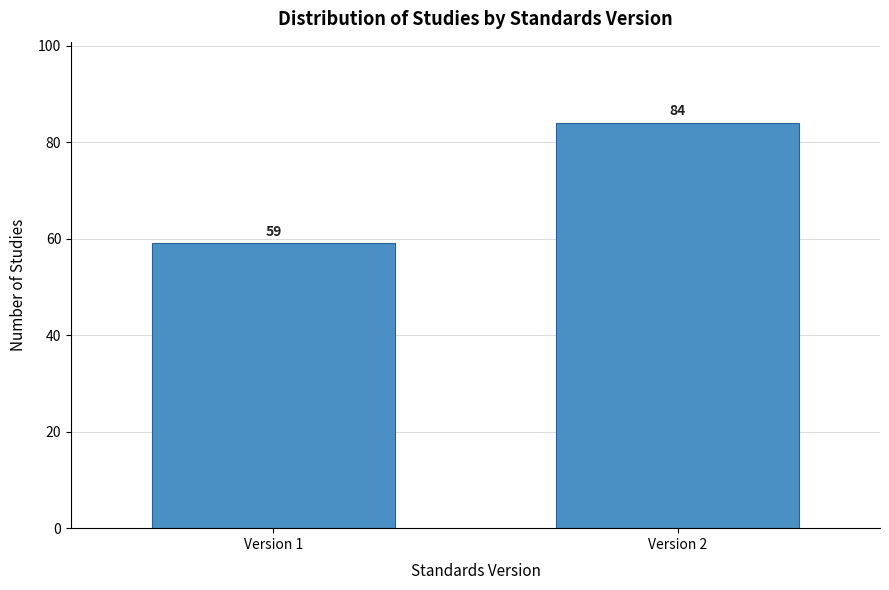

Reading left to right, list all the values displayed in this chart.

Version 1=59	Version 2=84